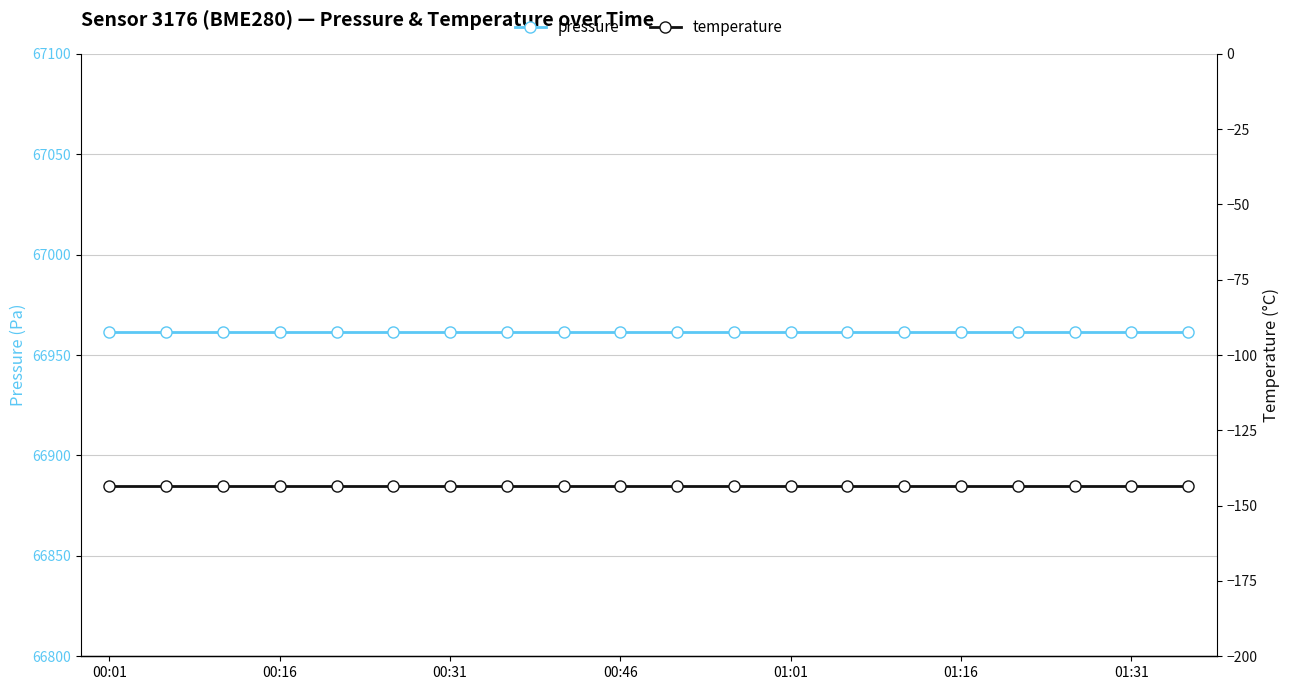

Which series has the widest spread of values?

pressure